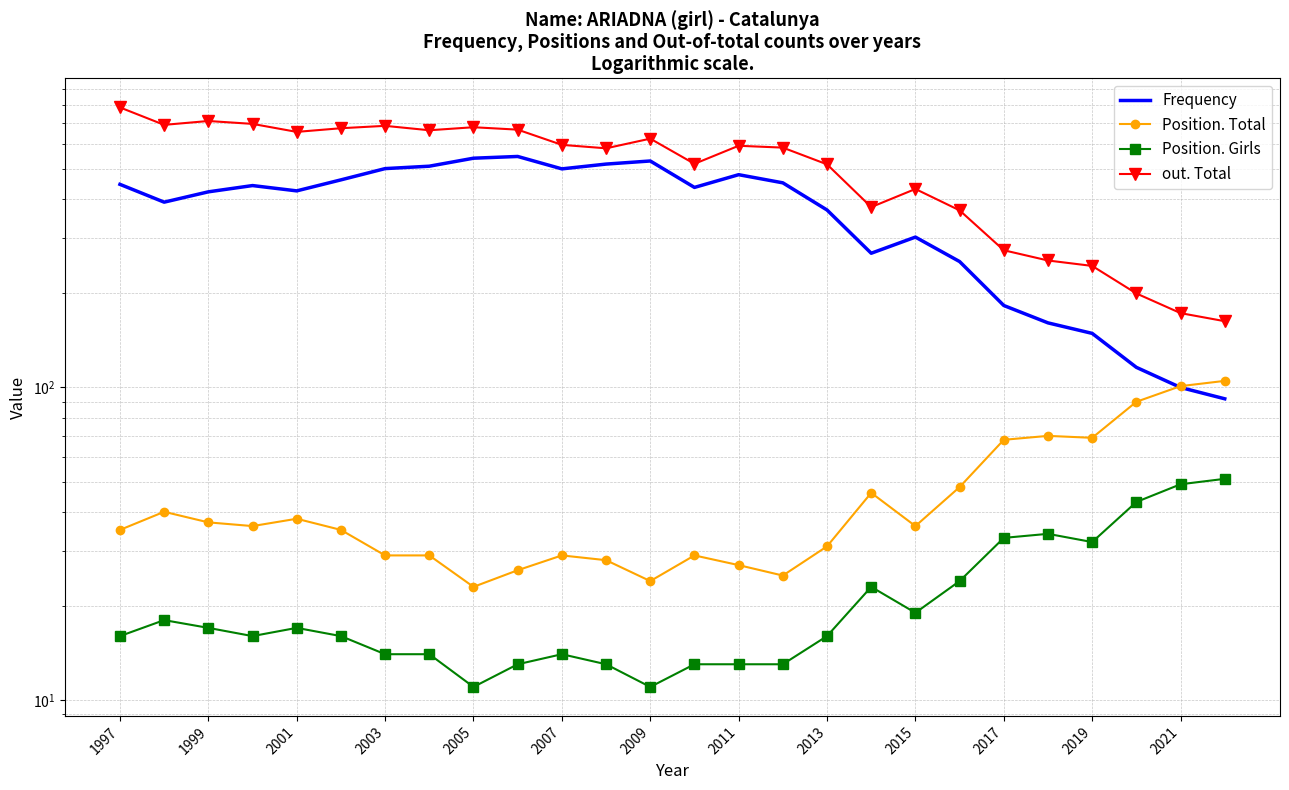

How many data points does each series have?

26